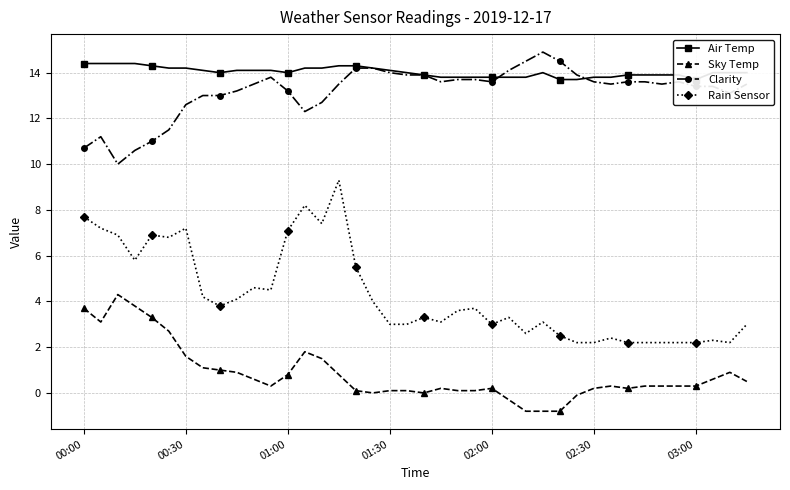

True or false: Clarity and Sky Temp cross at least once.

False